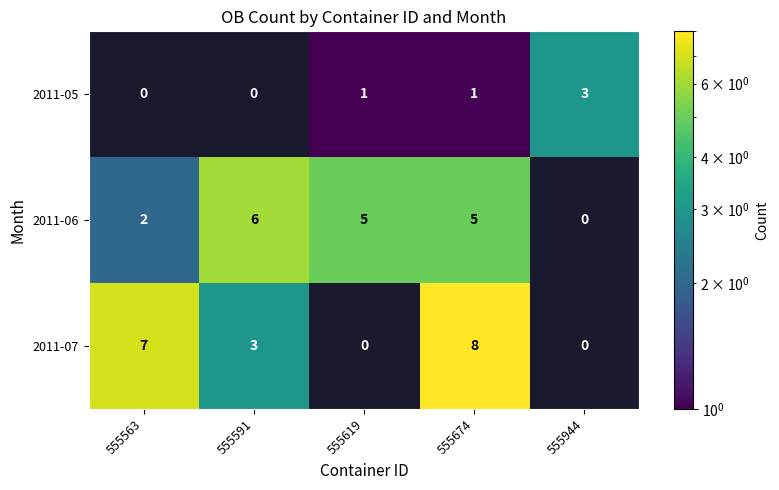

The value of 2011-05 at 555944 is 3. True or false?

True